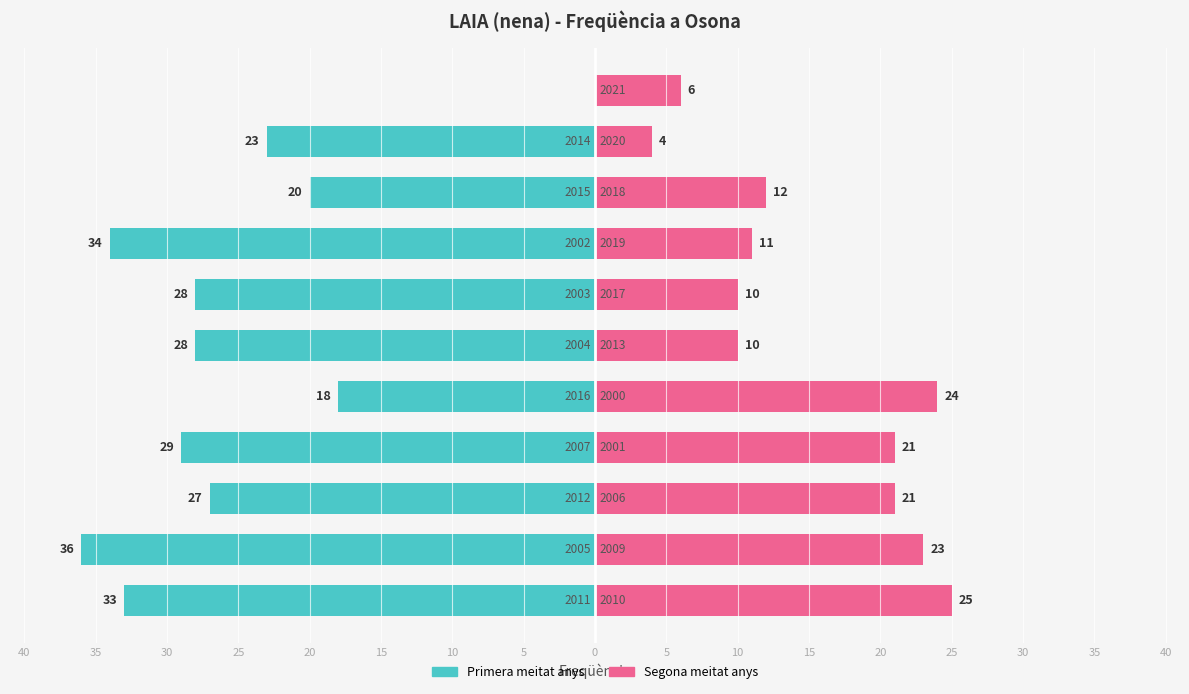

Reading left to right, extract all data points from this chart.

Freqüència (primera meitat): -33	-36	-27	-29	-18	-28	-28	-34	-20	-23	0
Freqüència (segona meitat): 25	23	21	21	24	10	10	11	12	4	6